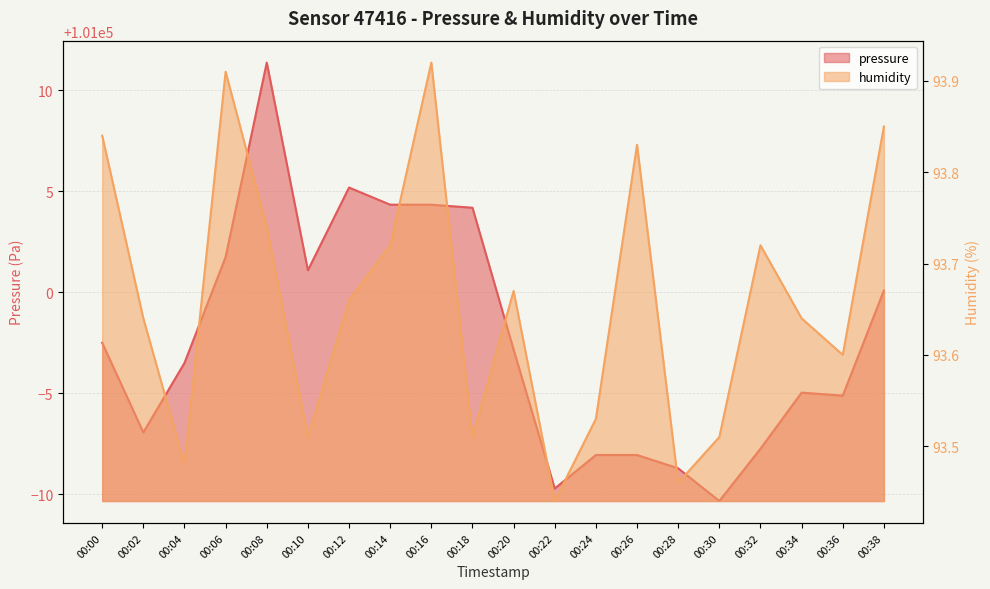

What is the greatest value displayed?

101011.4